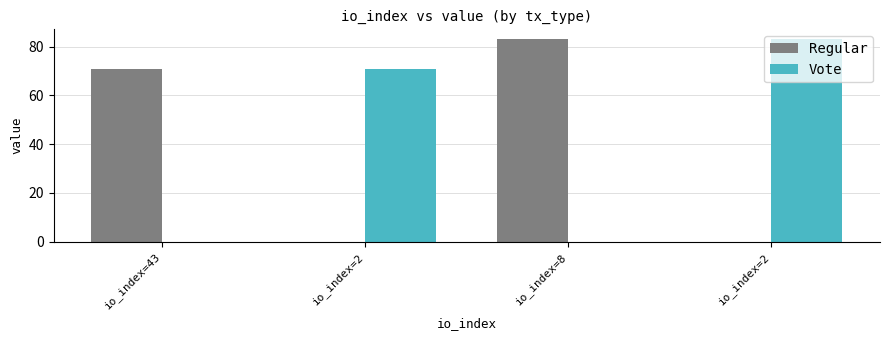

How many data points in Vote are above 82?

1